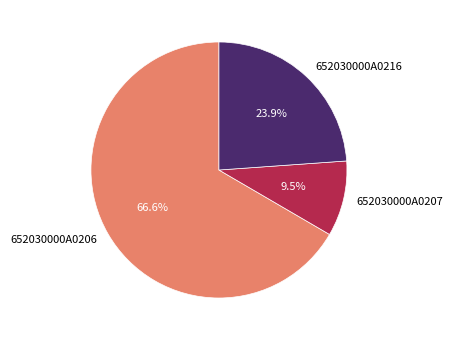

Which category has the biggest portion of the pie?

652030000A0206